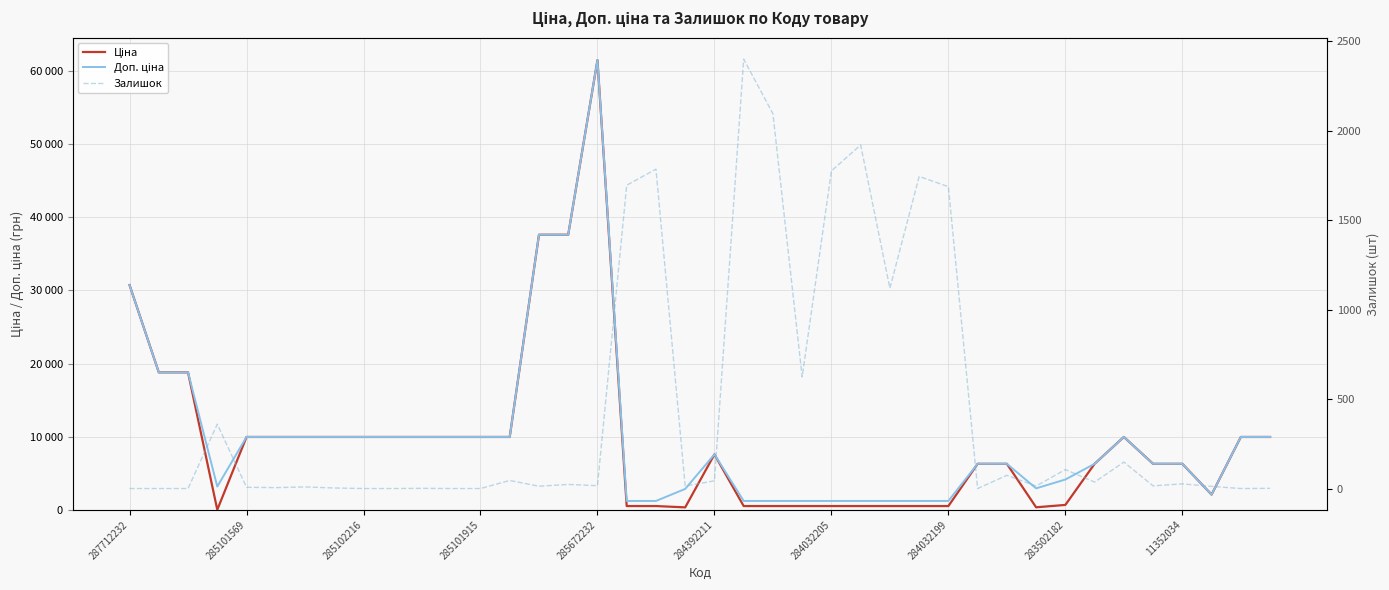

What position from the right is 13?

27